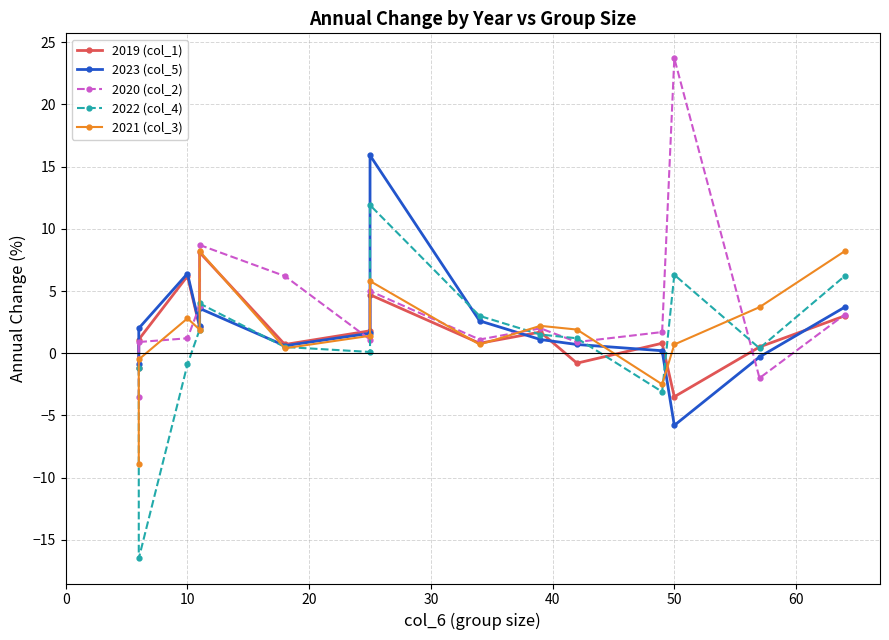

What are all the series names shown in the legend?

2019 (col_1), 2023 (col_5), 2020 (col_2), 2022 (col_4), 2021 (col_3)